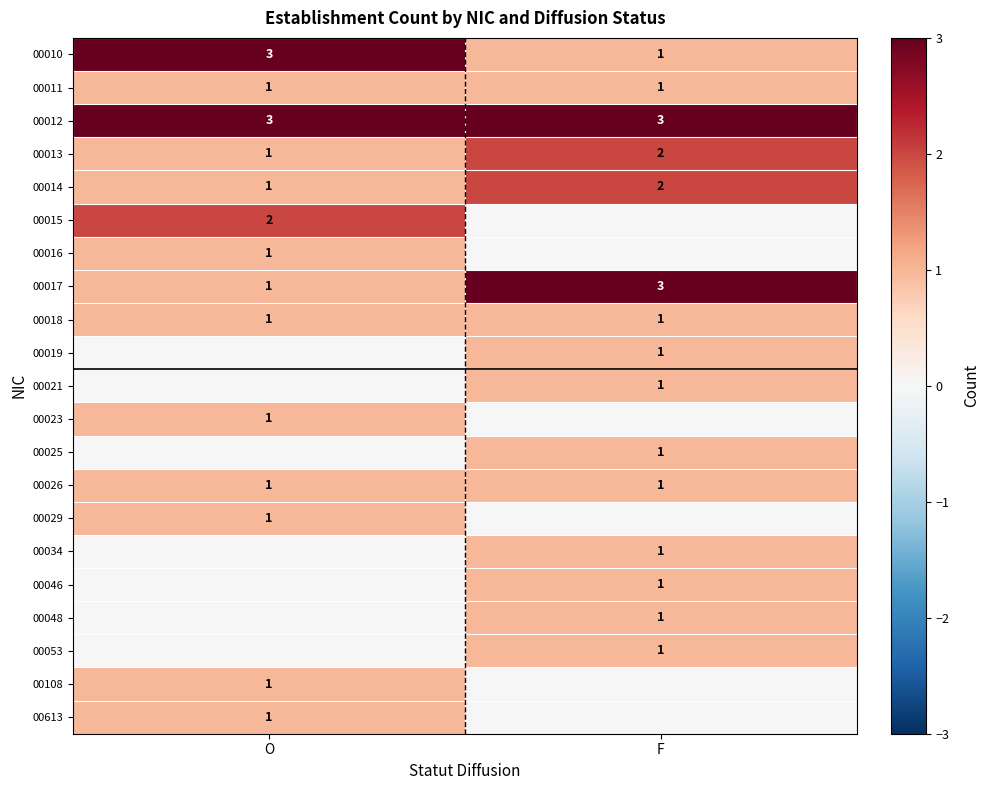

What is the sum of all 00010 values?

4